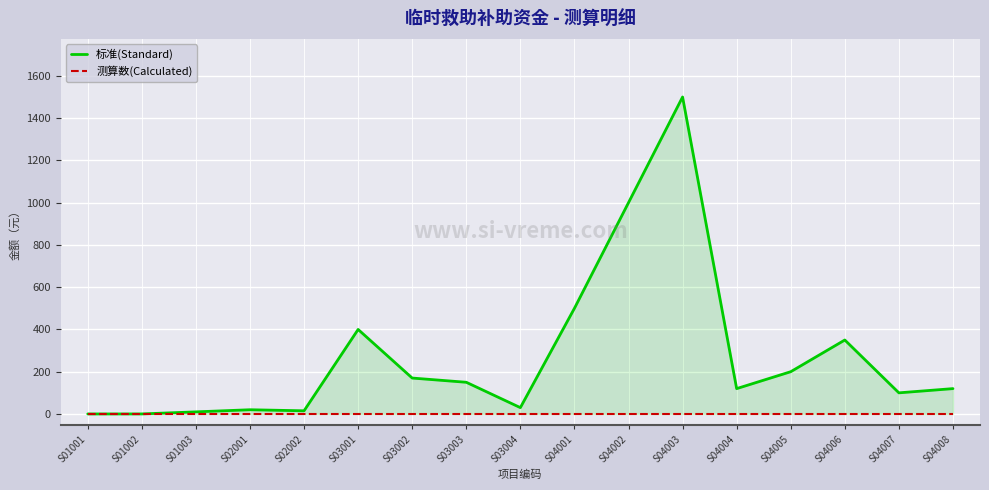

What is the sum of the 标准(Standard) values at S03002 and S01003?

180.0